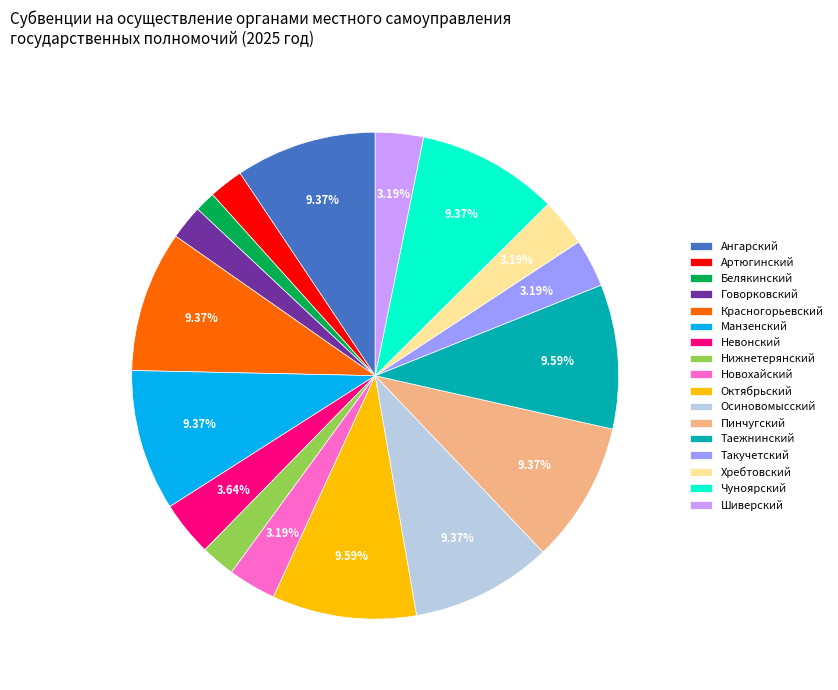

Count the number of slices in the pie.

17